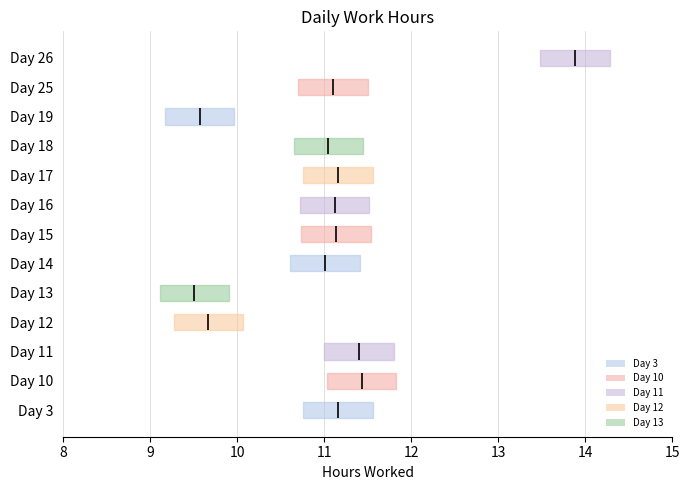

How many values are below 11?

3